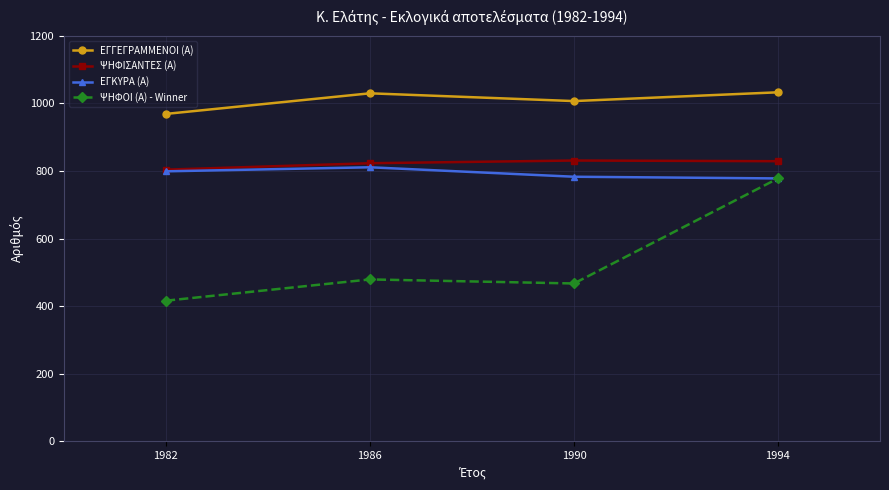

At 1986, list the series in order from largest to smallest.

ΕΓΓΕΓΡΑΜΜΕΝΟΙ (Α), ΨΗΦΙΣΑΝΤΕΣ (Α), ΕΓΚΥΡΑ (Α), ΨΗΦΟΙ (Α) - Winner